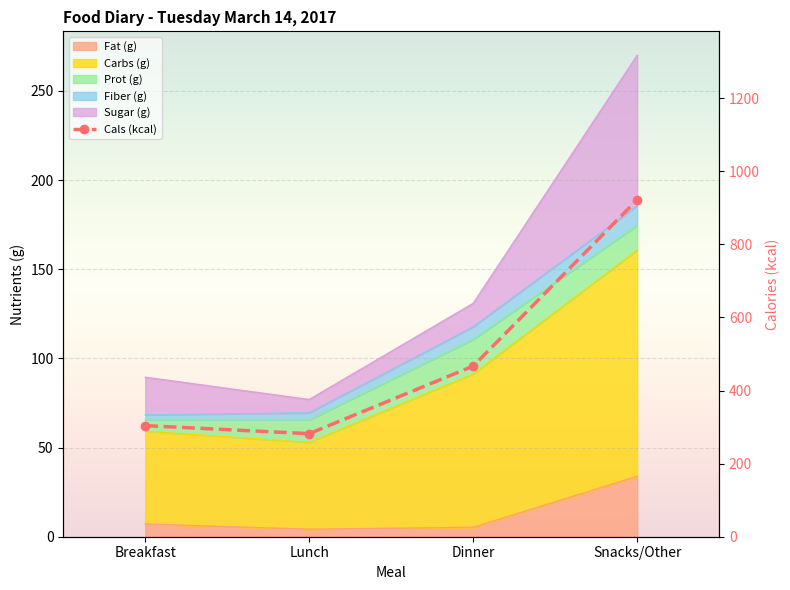

Where is the first local minimum for Cals (kcal)?

Lunch